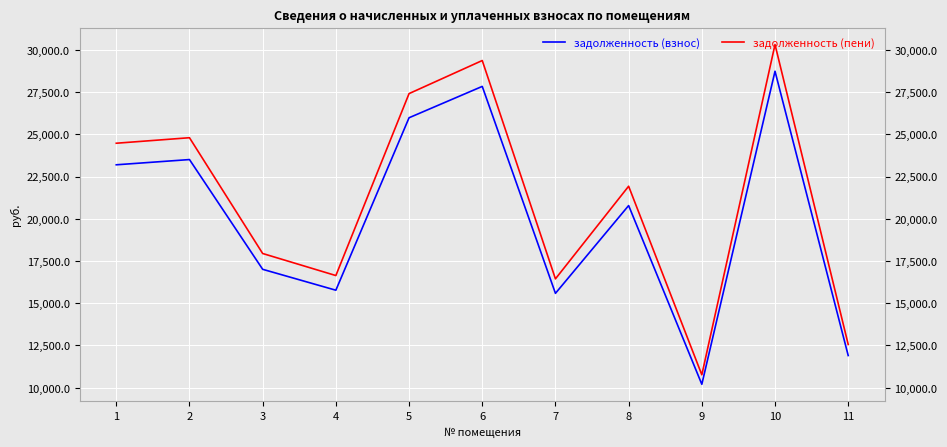

What is the maximum value shown in the chart?

30308.6